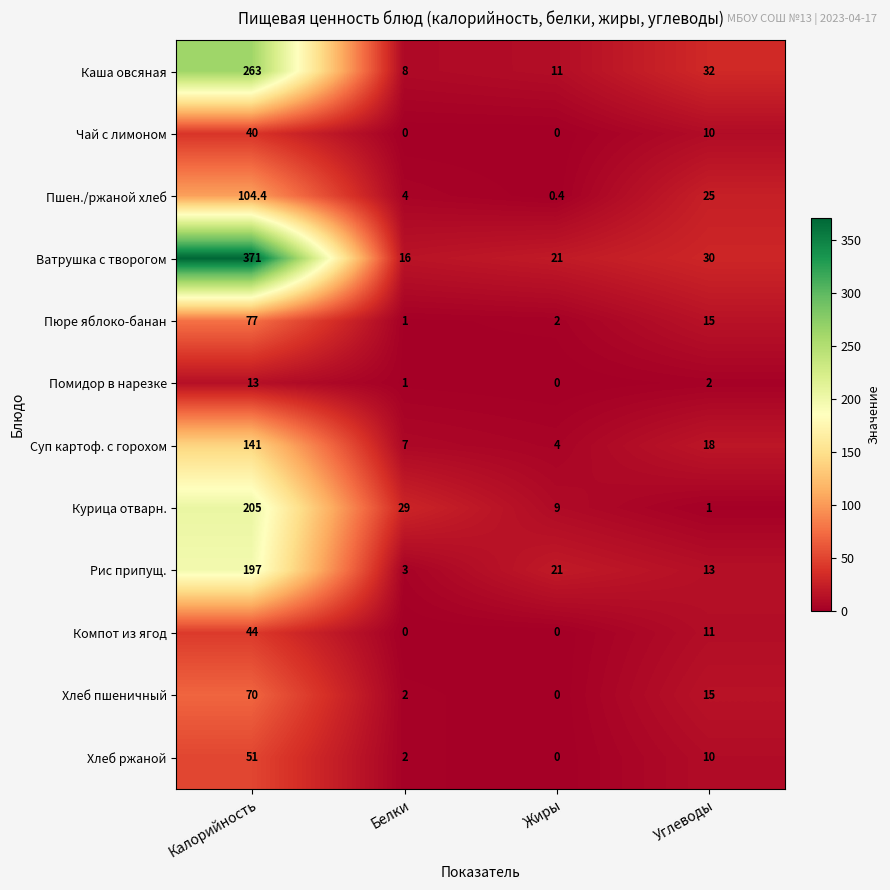

What is the difference between the maximum and minimum values in the Чай с лимоном series?

40.0